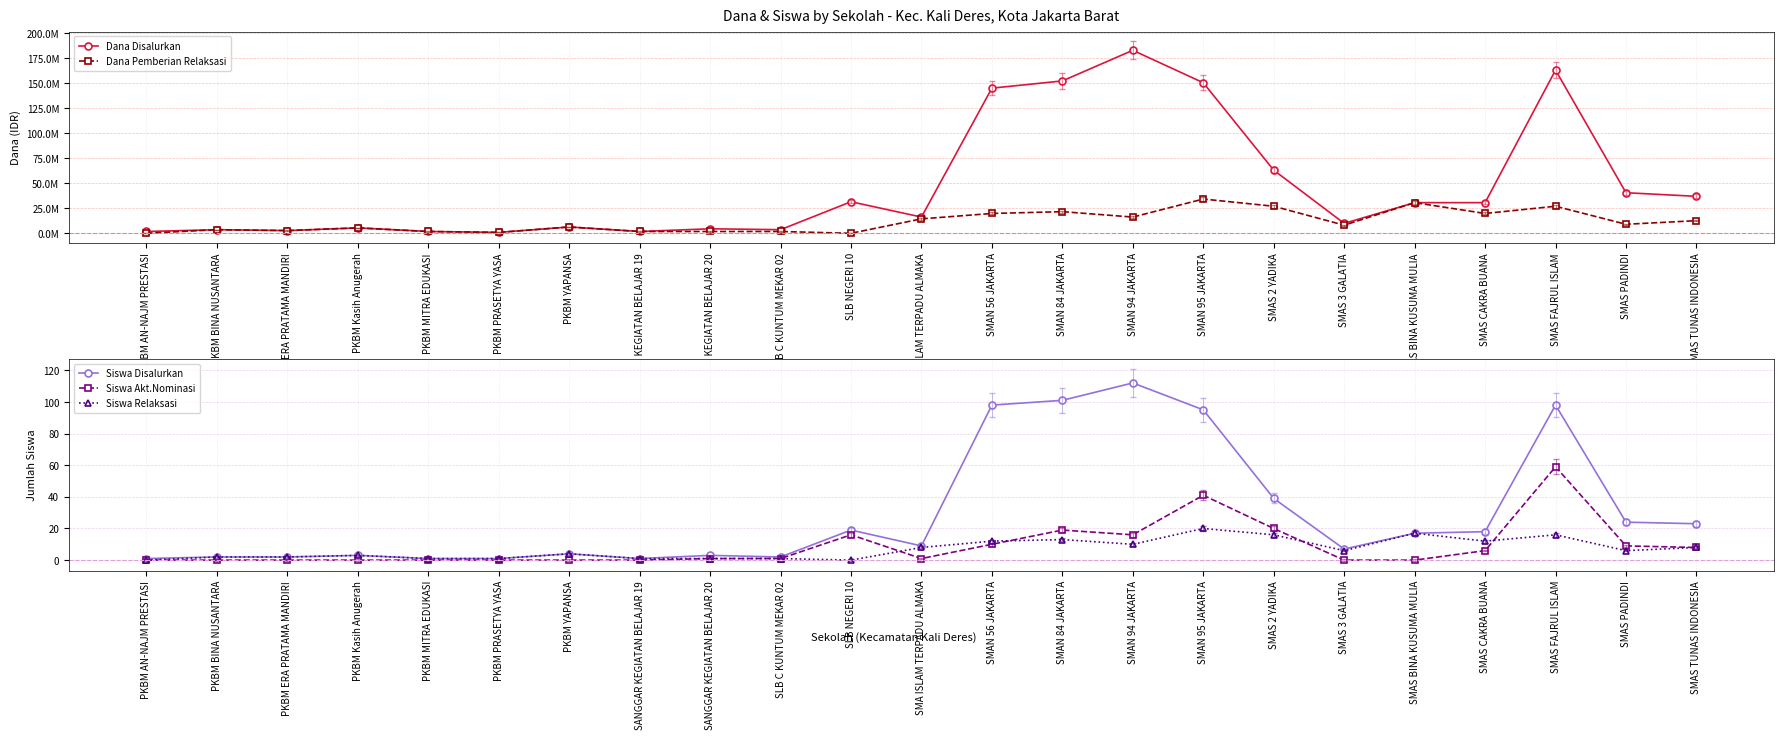

The value of Siswa Relaksasi at SMAN 84 JAKARTA is 7. True or false?

False